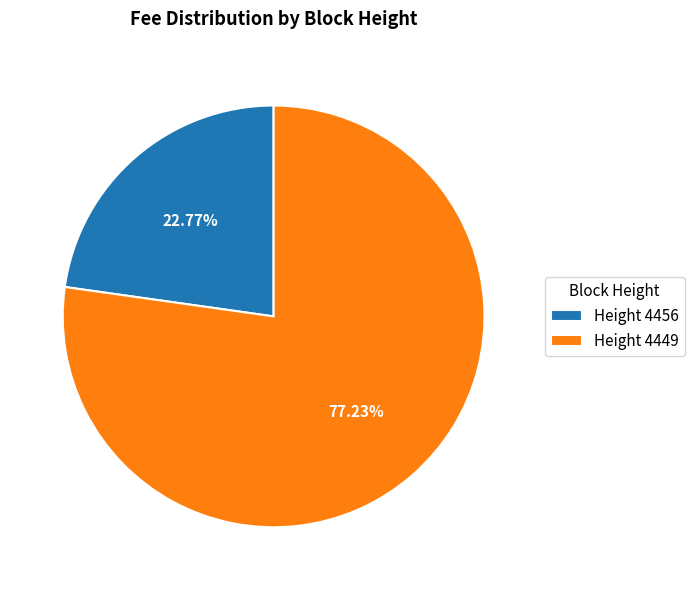

How many segments does this pie chart have?

2